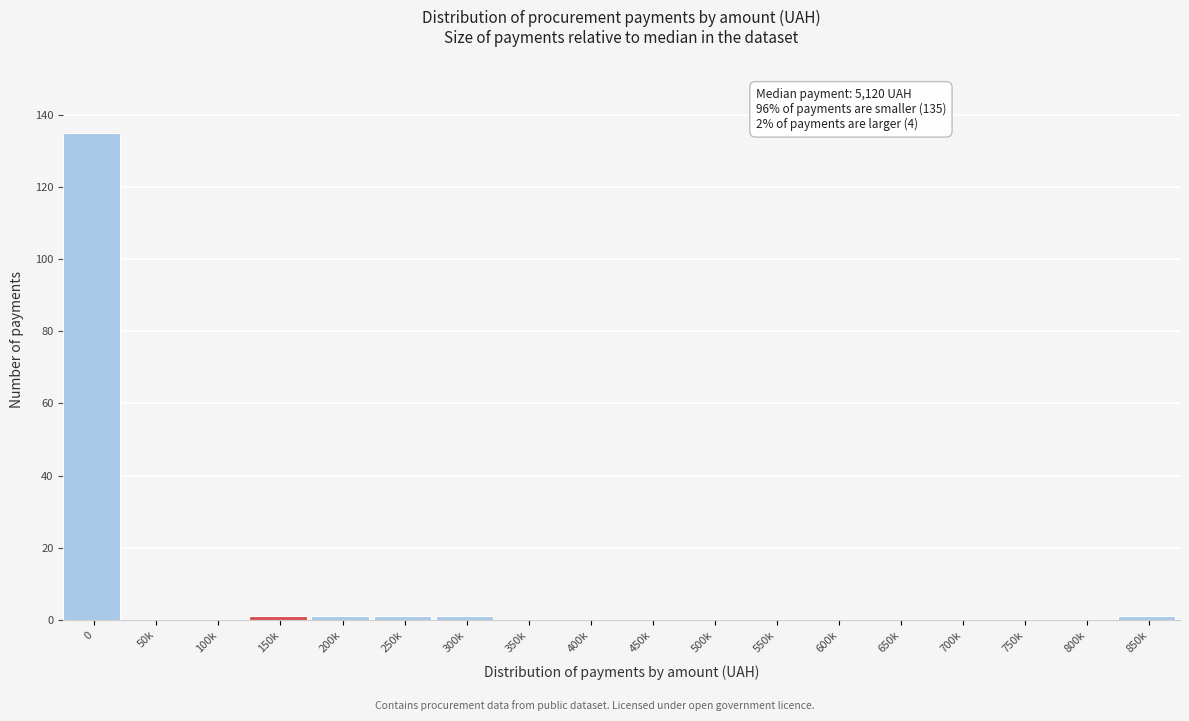

Reading left to right, extract all data points from this chart.

0=135	50k=0	100k=0	150k=1	200k=1	250k=1	300k=1	350k=0	400k=0	450k=0	500k=0	550k=0	600k=0	650k=0	700k=0	750k=0	800k=0	850k=1